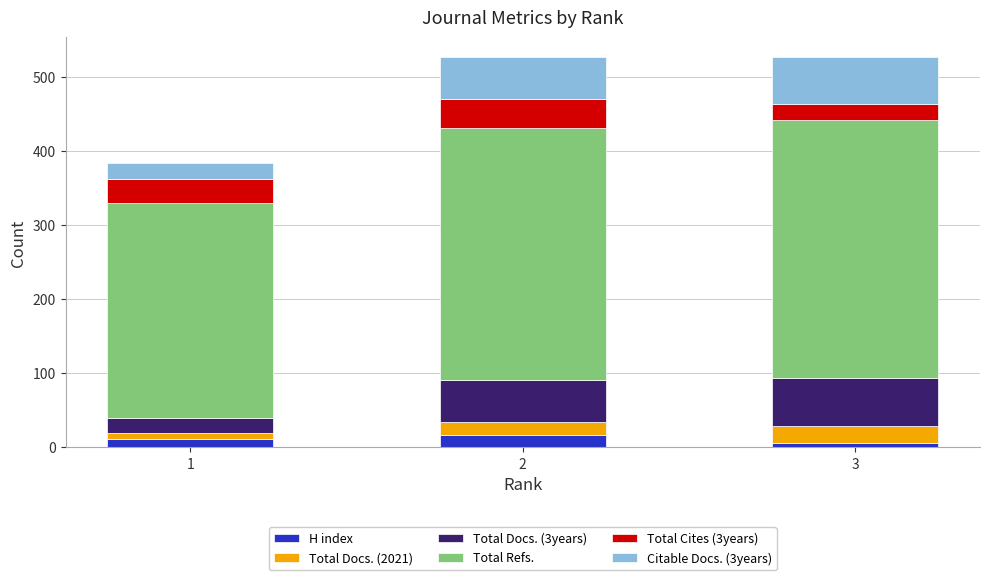

What is the sum of all H index values?

32